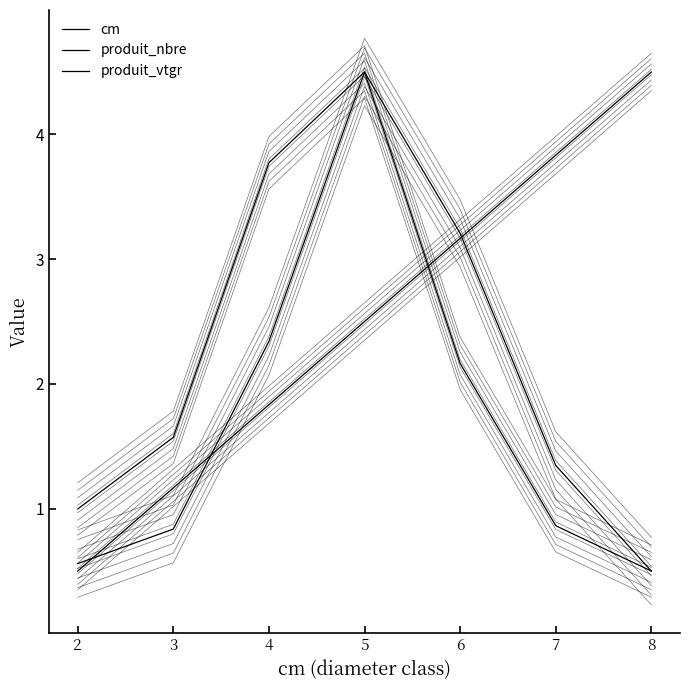

Is this an area chart (filled region under the line)?

No